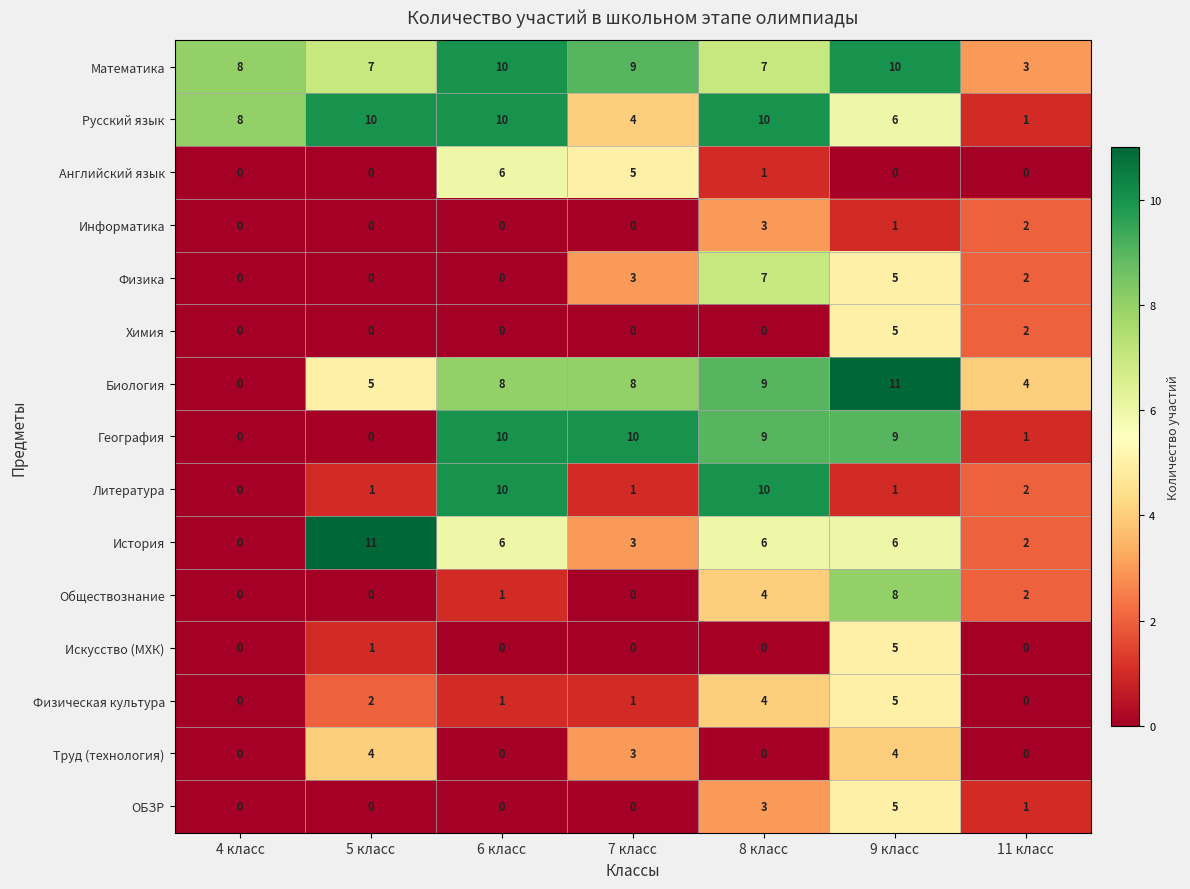

What is the highest value of the Литература series?

10